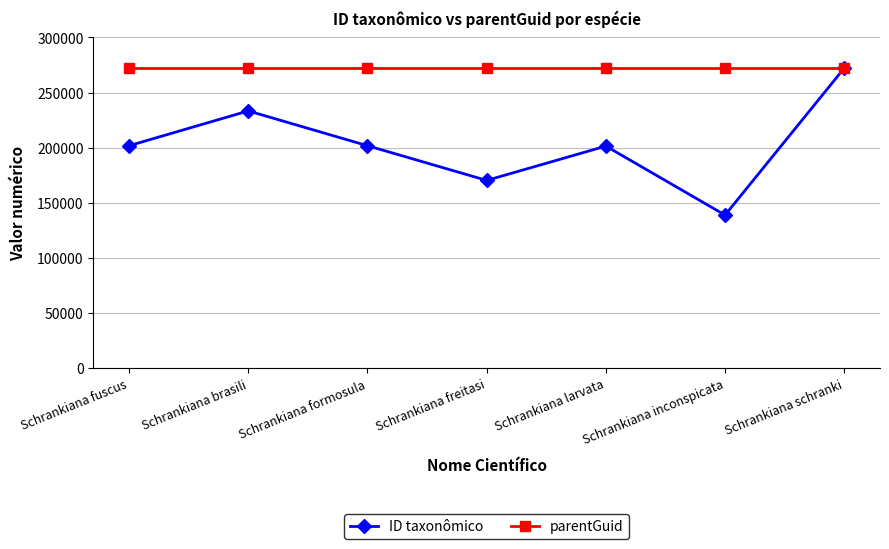

The parentGuid series shows 181010 at Schrankiana formosula. True or false?

False